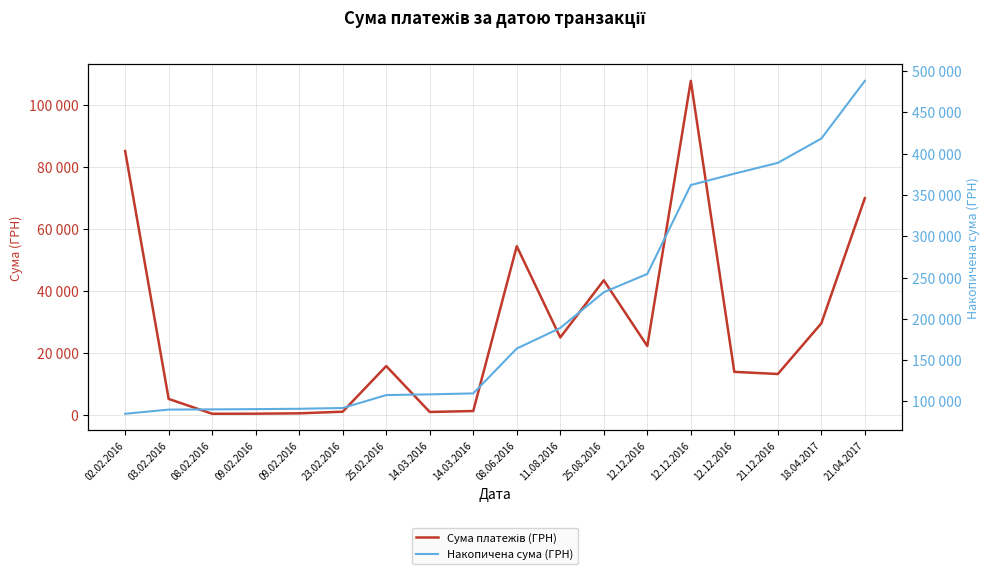

Which series has the largest range (max minus min)?

Накопичена сума (ГРН)